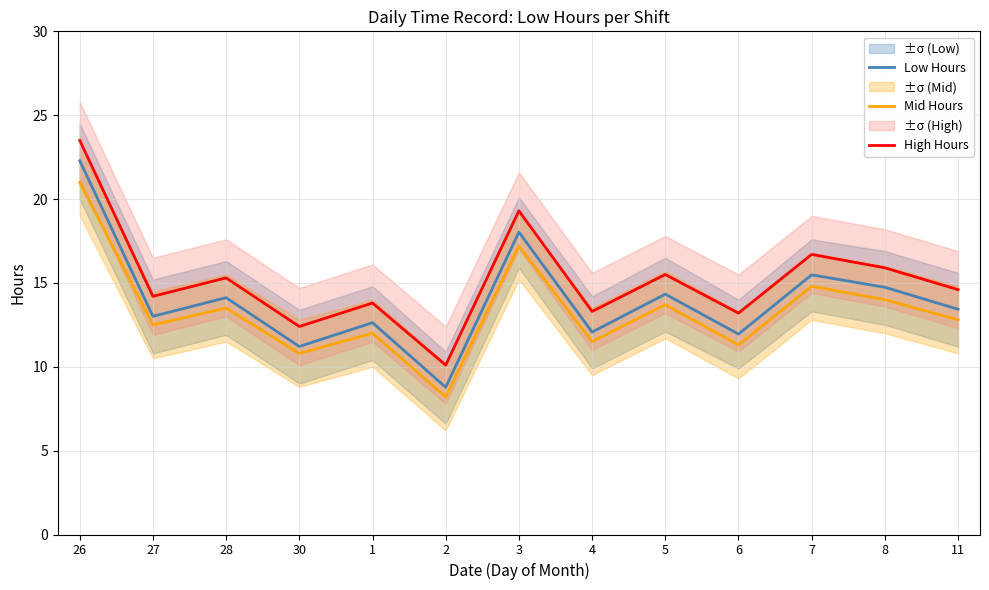

Where is High Hours nearest to the value 16?

8